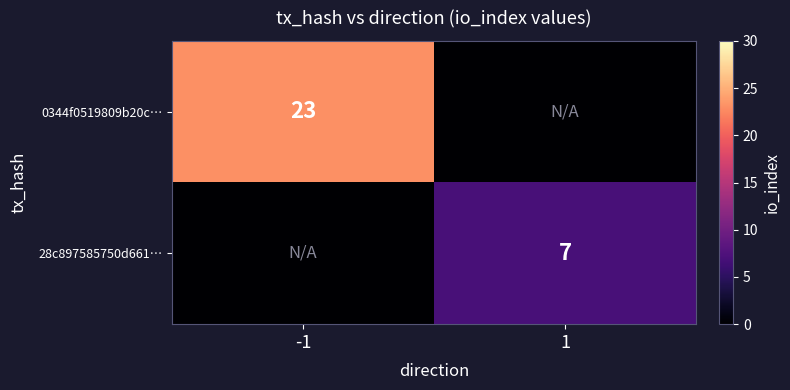

Is it true that 28c897585750d661… equals 7 at 1?

True